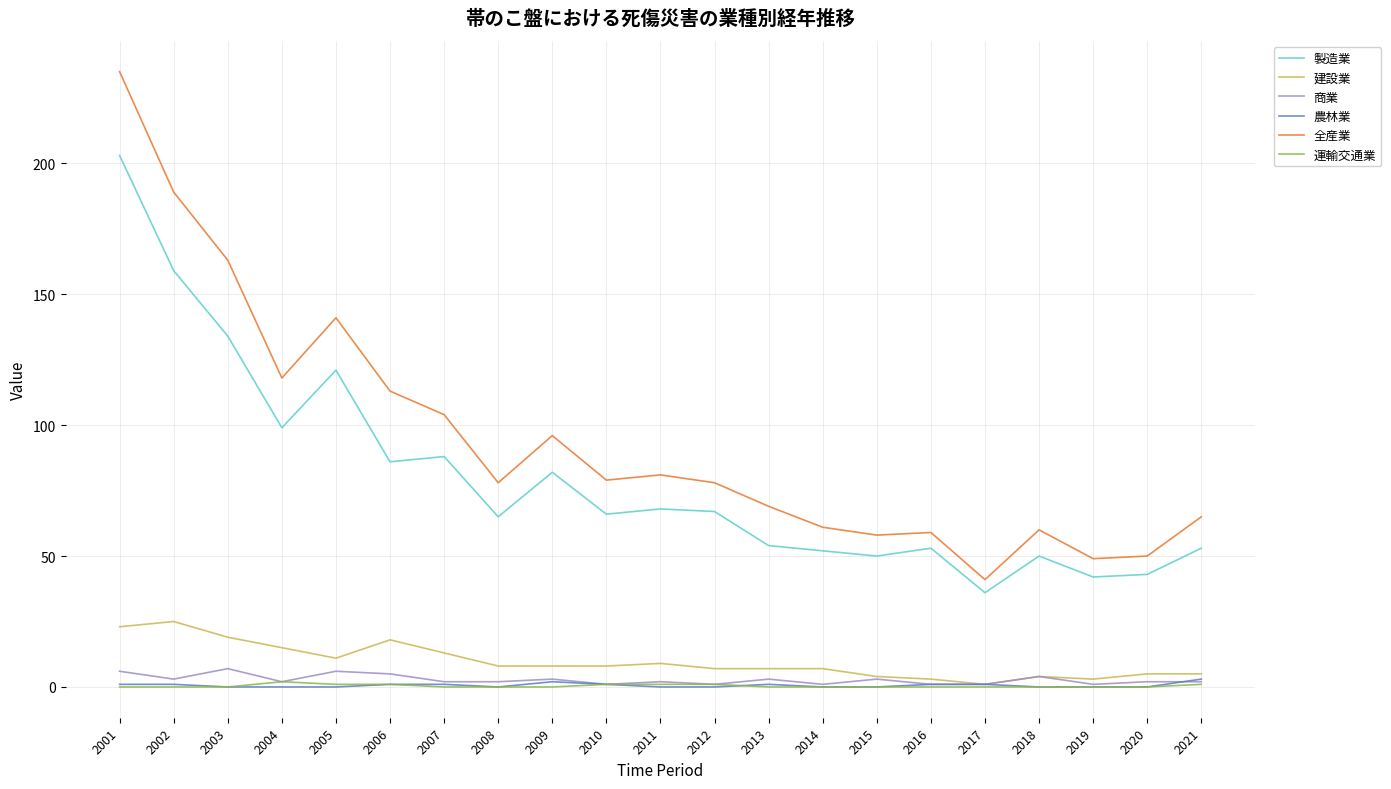

At which label is 全産業 closest to 138?

2005